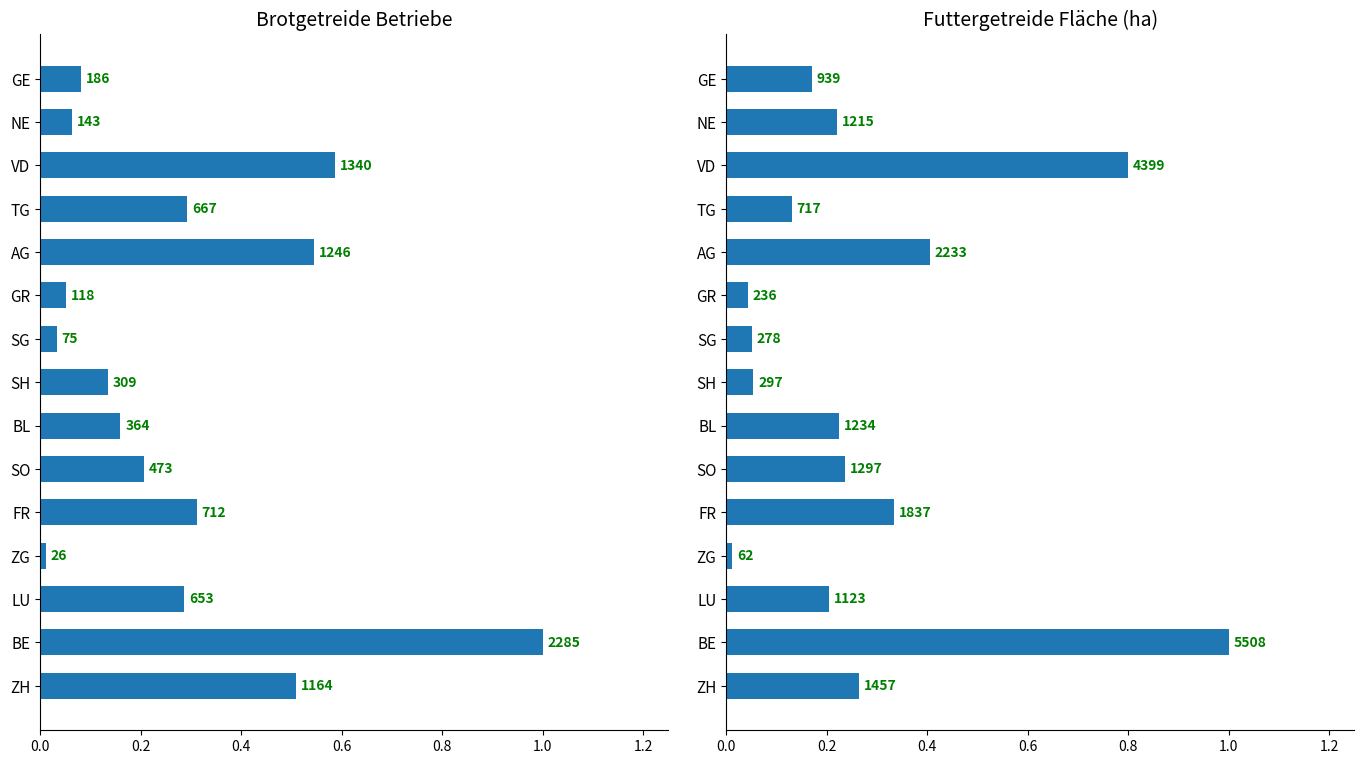

List the series in order of their peak value, lowest first.

Brotgetreide Betriebe, Futtergetreide Fläche